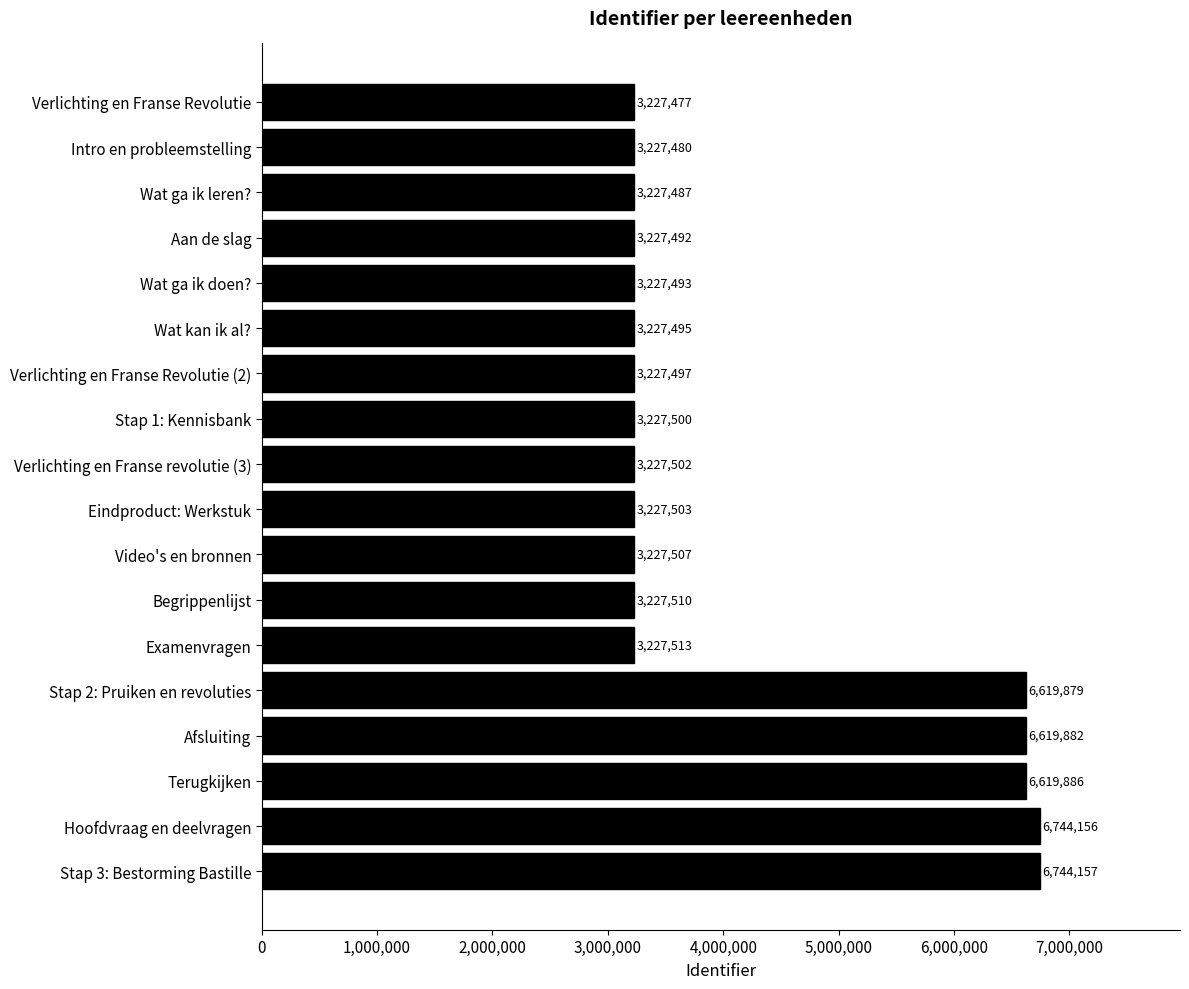

Reading bottom to top, extract all data points from this chart.

6744157	6744156	6619886	6619882	6619879	3227513	3227510	3227507	3227503	3227502	3227500	3227497	3227495	3227493	3227492	3227487	3227480	3227477